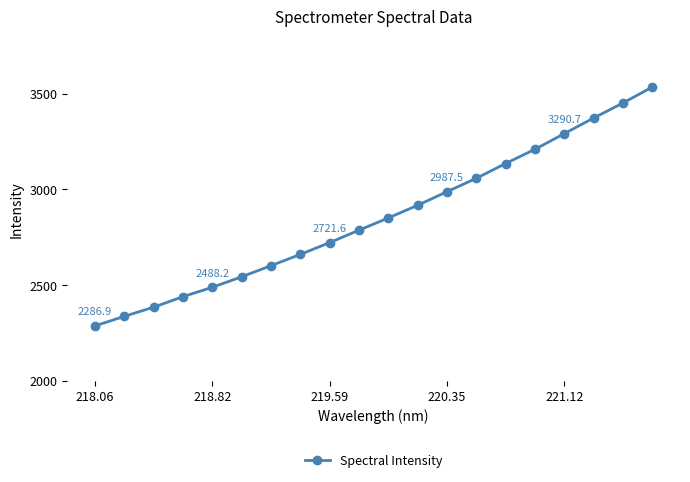

What is the difference between the second highest and second lowest values?

1113.9